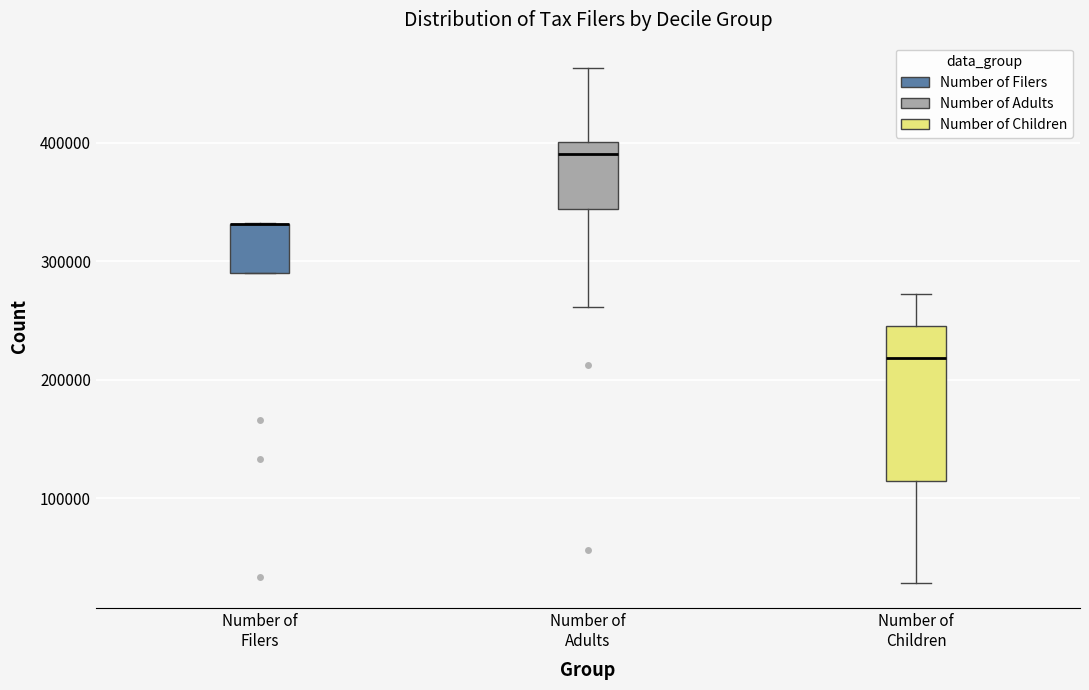

Comparing the boxes themselves (not the whiskers), which one is the tallest?

Number of Children